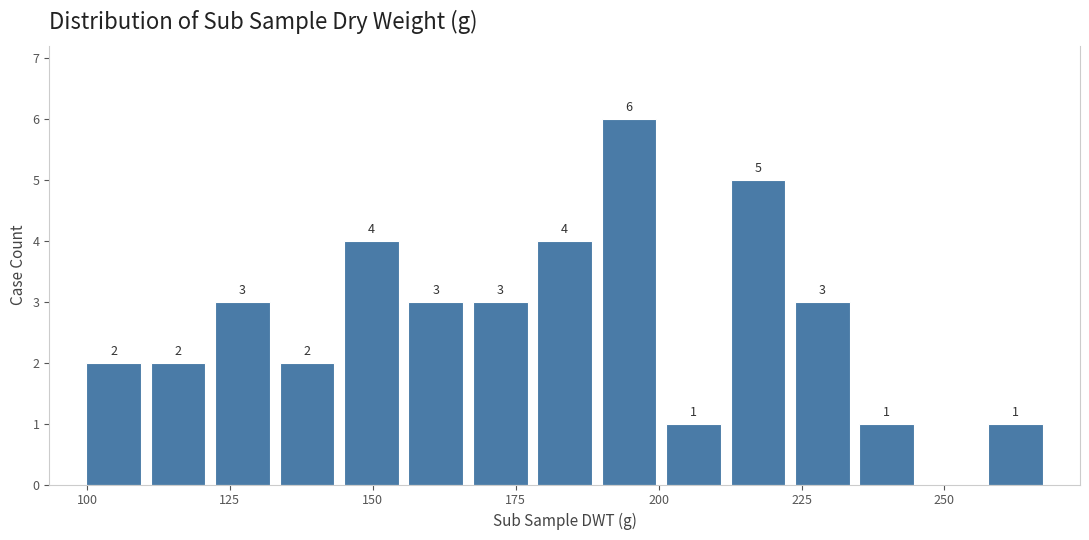

Around what value on the x-axis is the tallest bar? Give the approximate position of its centre, as read against the axis.

195